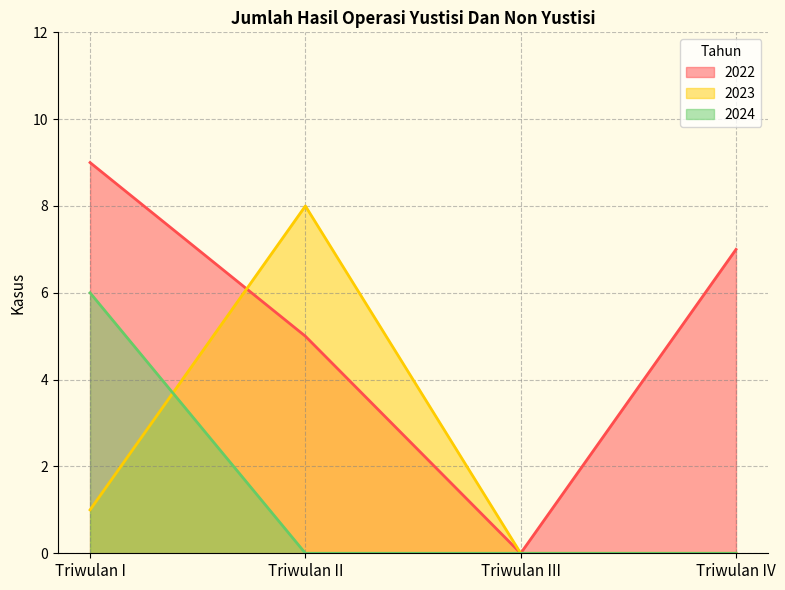

List the series in order of their peak value, lowest first.

2024, 2023, 2022